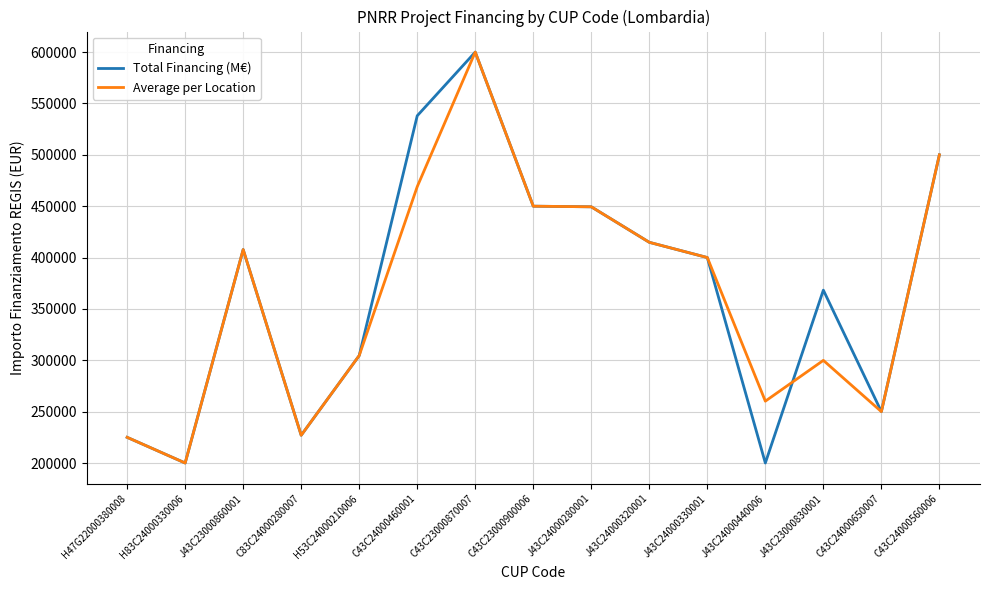

What is the spread (max minus min) of values at J43C24000440006?

60200.0